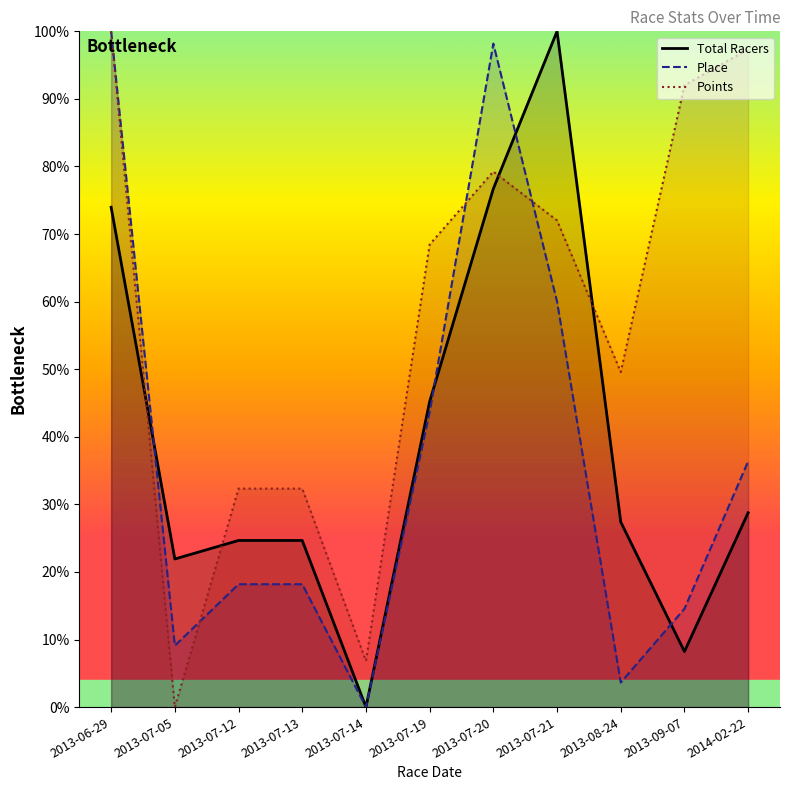

How many interior local valleys does the Points series have?

3